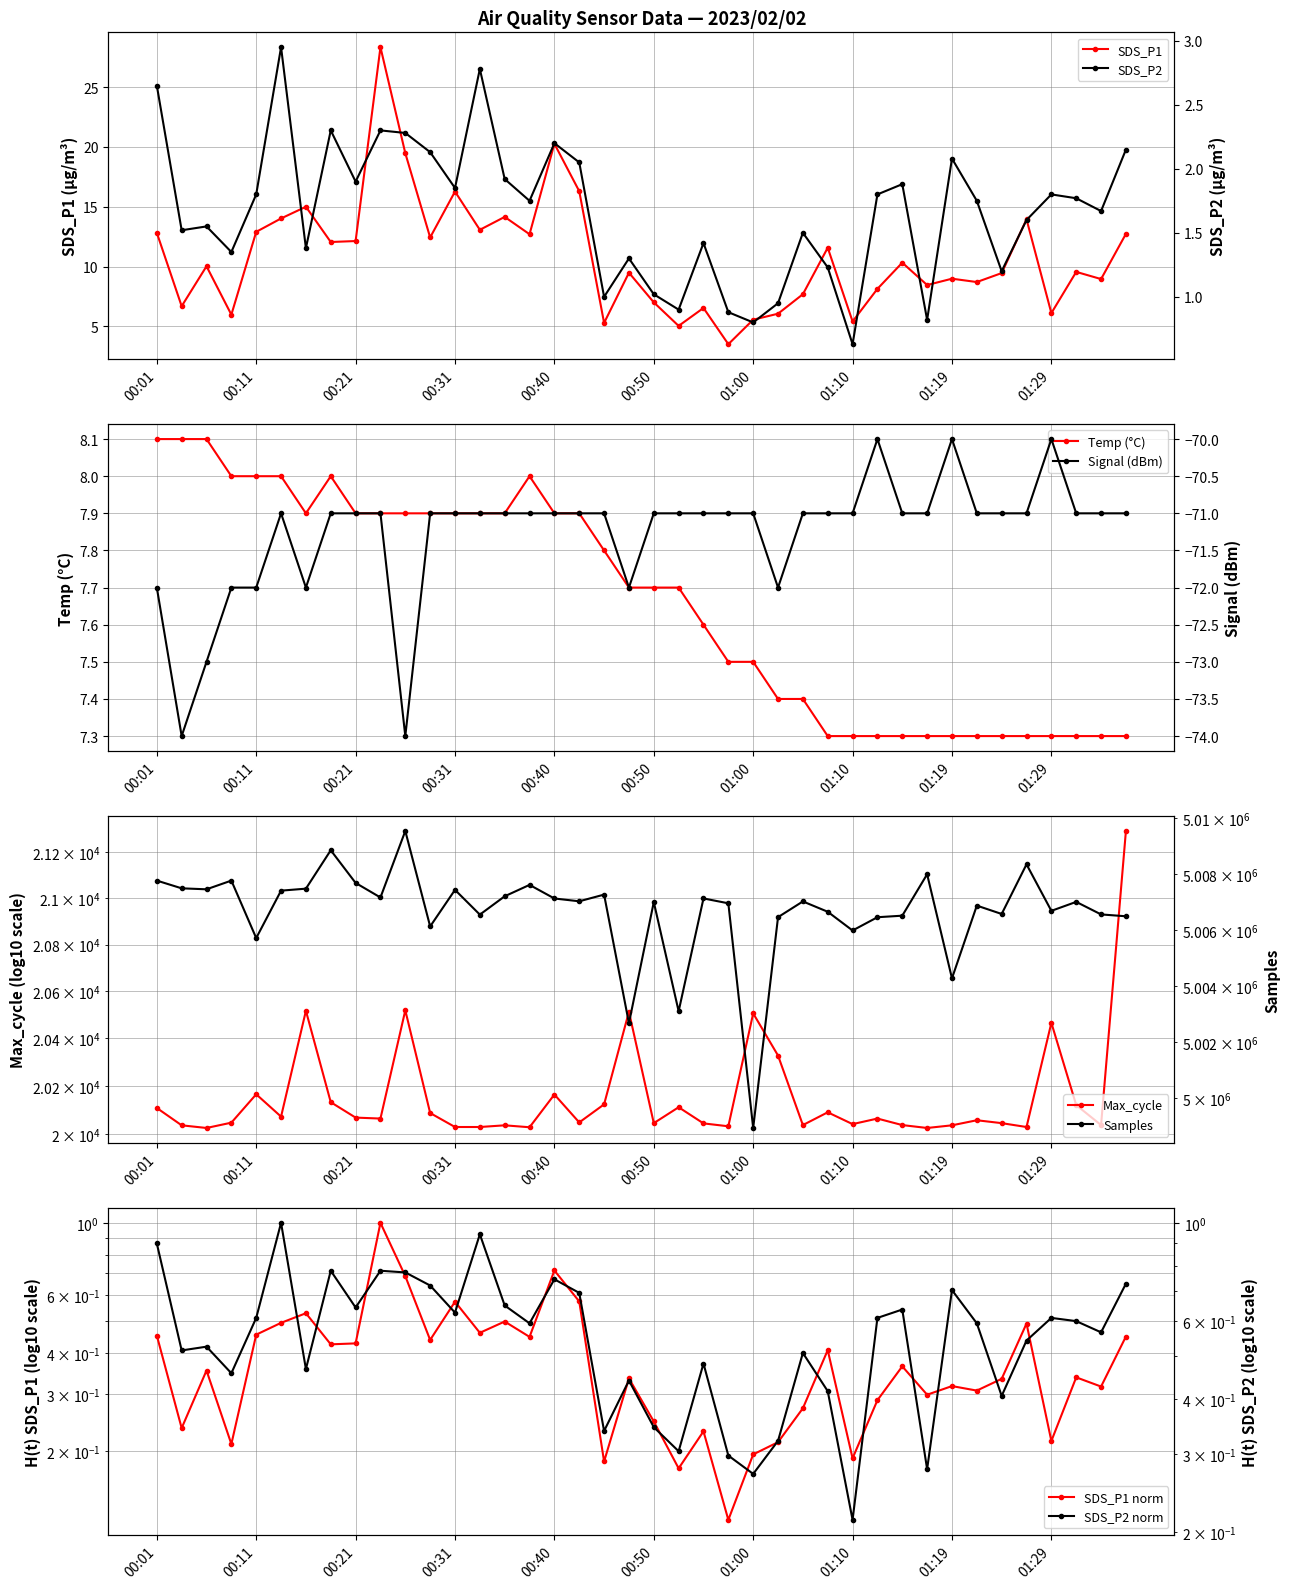

The Samples series shows 5006572.0 at 01:24. True or false?

True